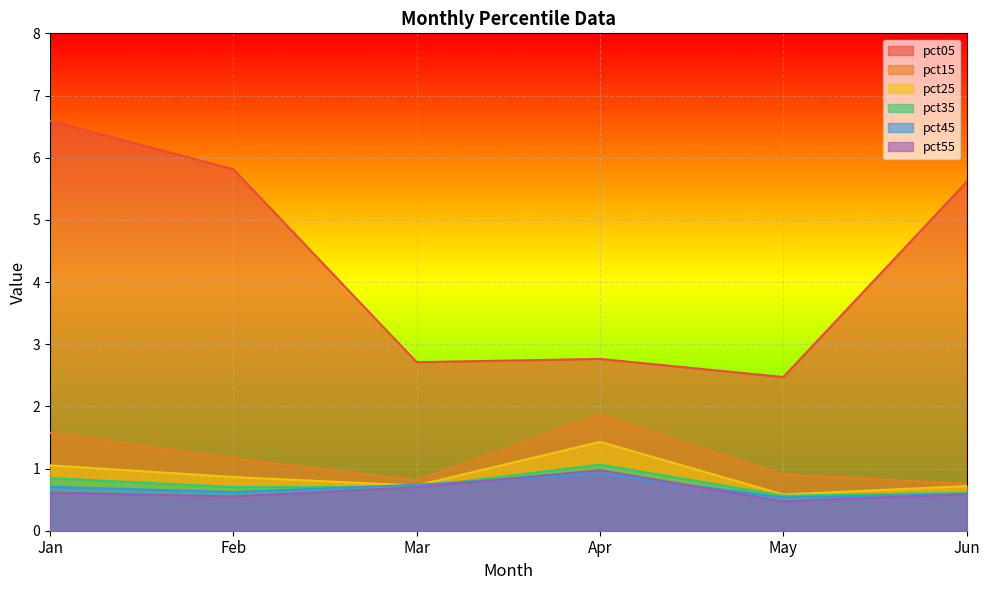

What is the value of the pct05 point at the 4th from the left?

2.8